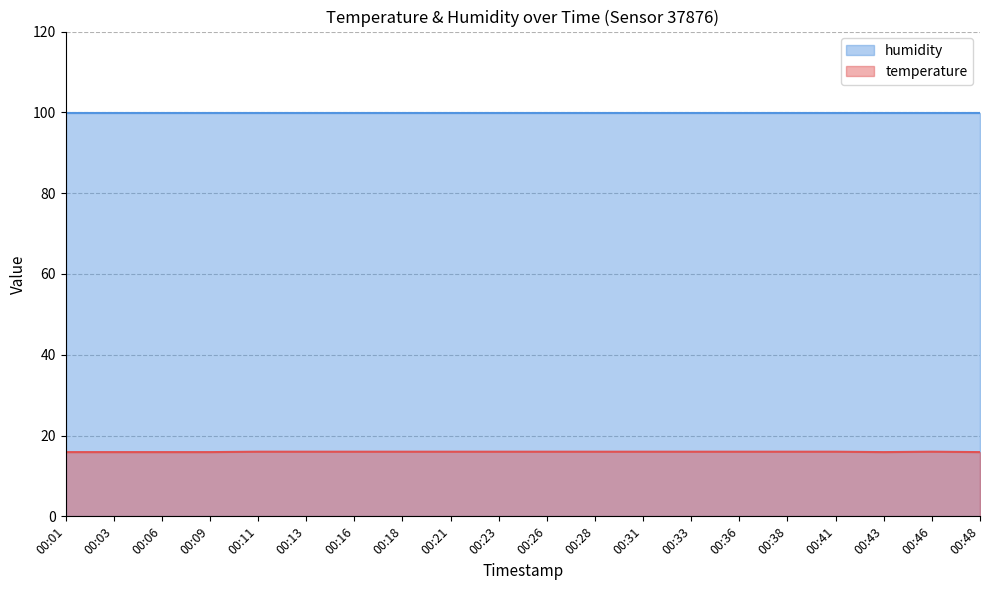

List the labels in order of value, largest first.

00:11, 00:13, 00:16, 00:18, 00:21, 00:23, 00:26, 00:28, 00:31, 00:33, 00:36, 00:38, 00:41, 00:46, 00:01, 00:03, 00:06, 00:09, 00:43, 00:48